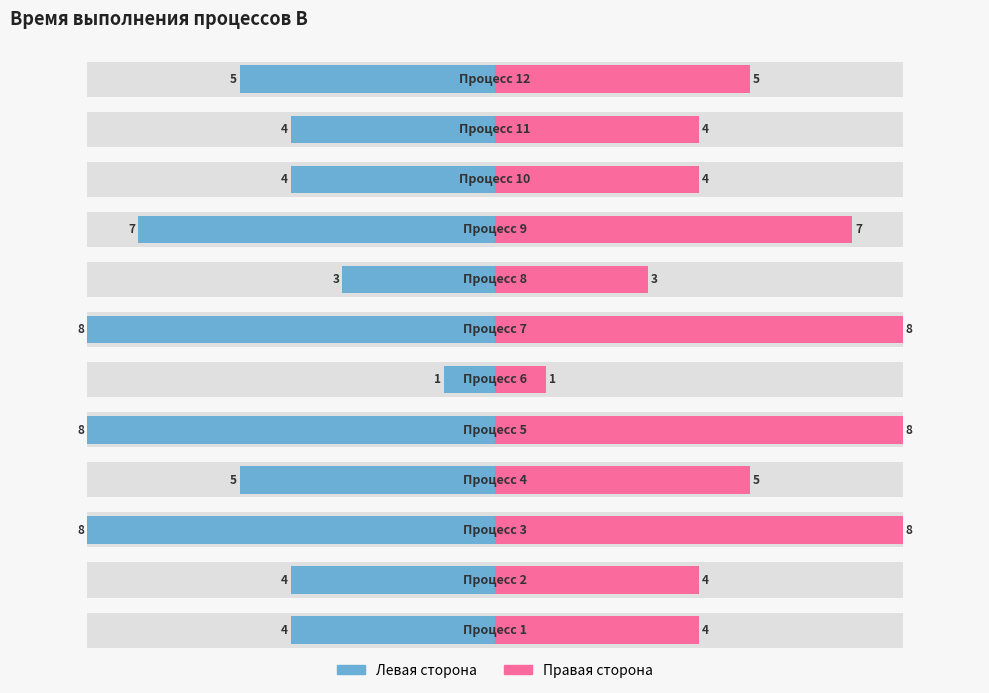

How many series are shown in this chart?

2